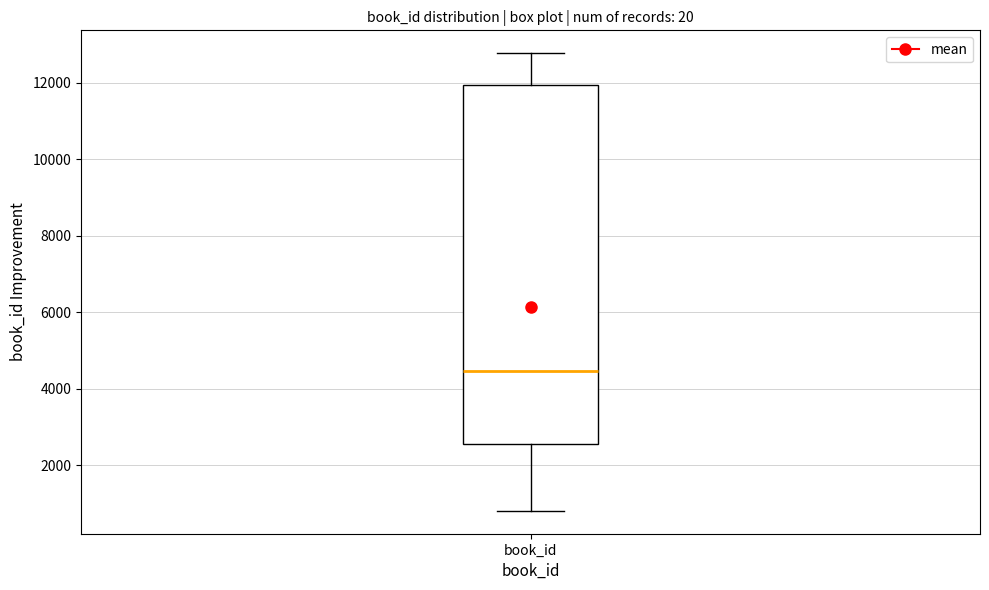

Where is the lower edge of the box for book_id on the y-axis? The values are not printed on the chart, so give them approximately, as read against the axis.

2600